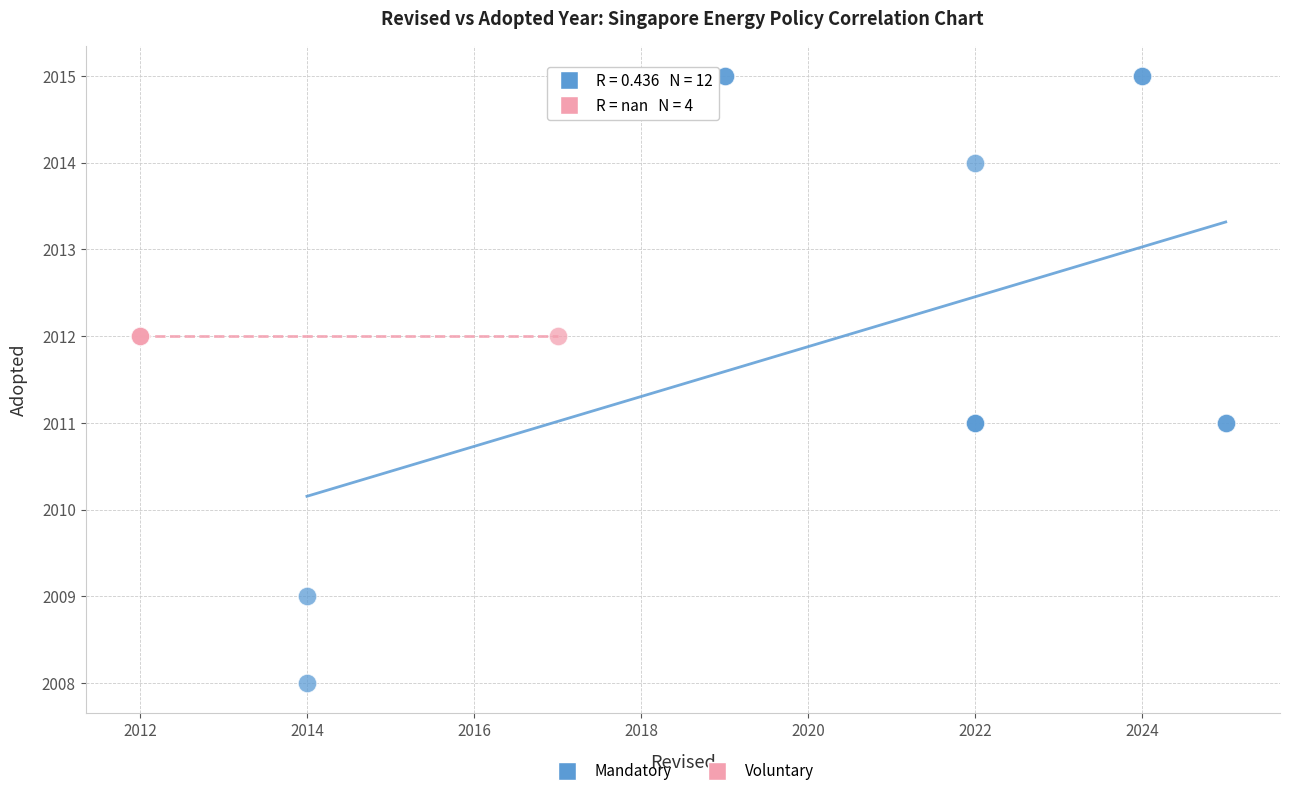

Which series contains the lowest Y value?

Mandatory